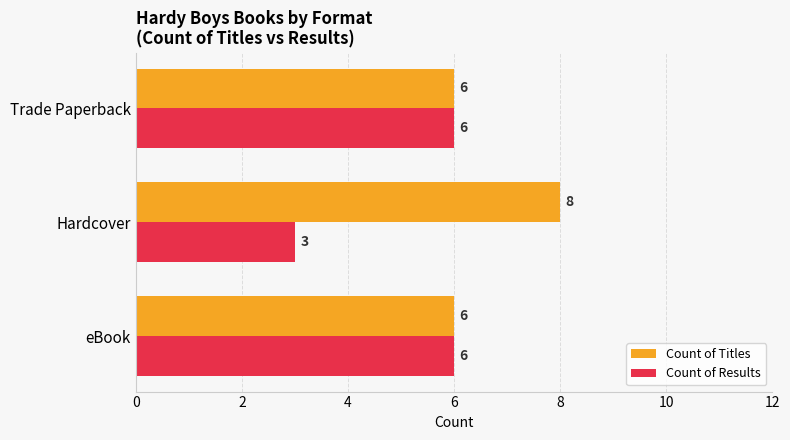

Count the Count of Results values in the range 3 to 6.

3